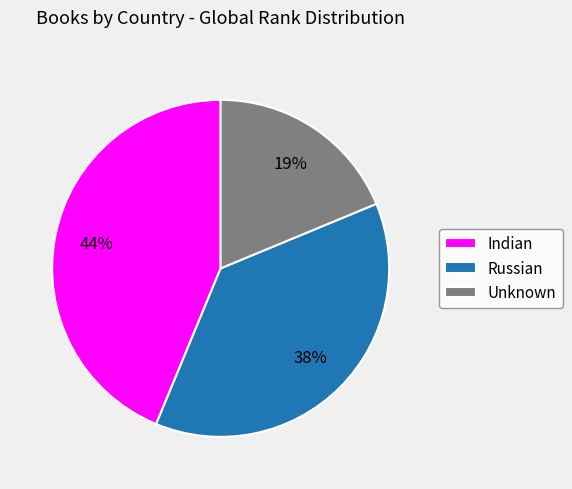

Which slice is the largest?

Indian